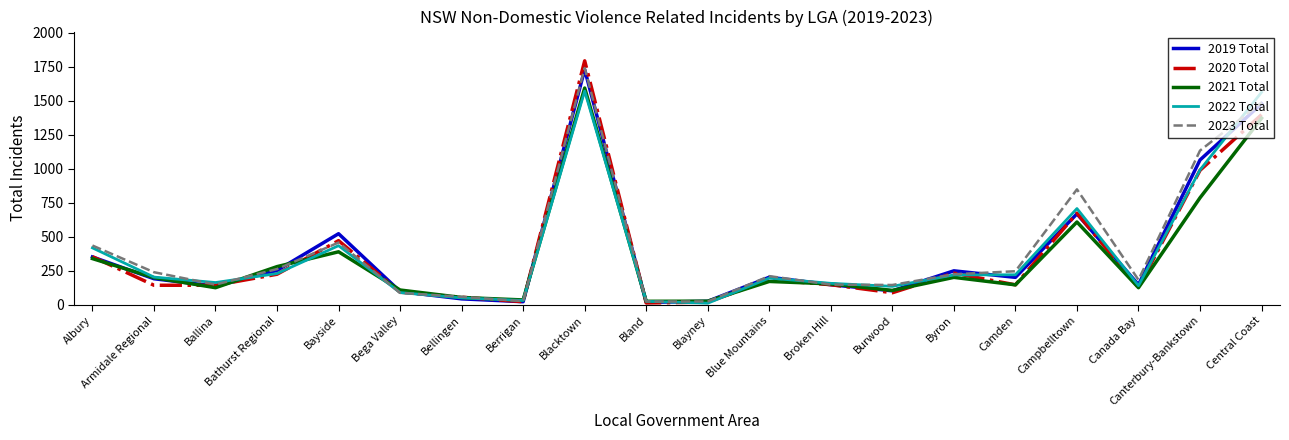

How many lines are shown in the chart?

5